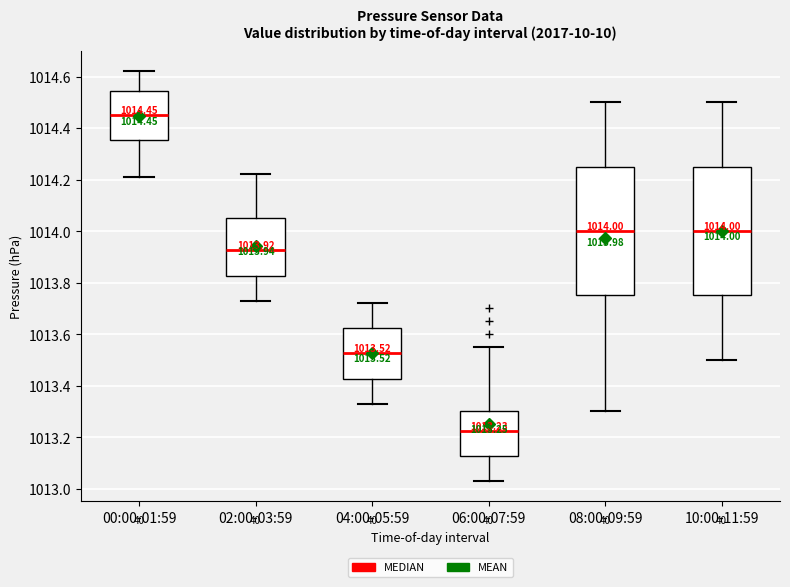

Which box has the highest median line?

00:00-01:59